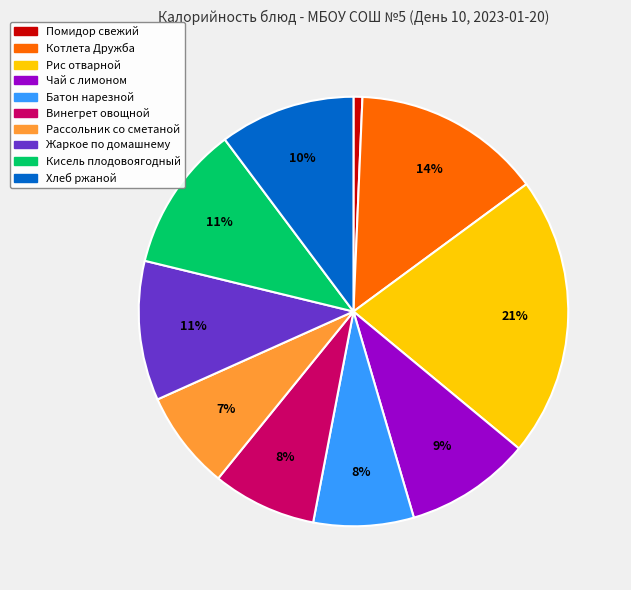

To the nearest percent, what is the combined percentage of Жаркое по домашнему and Котлета Дружба?

25%